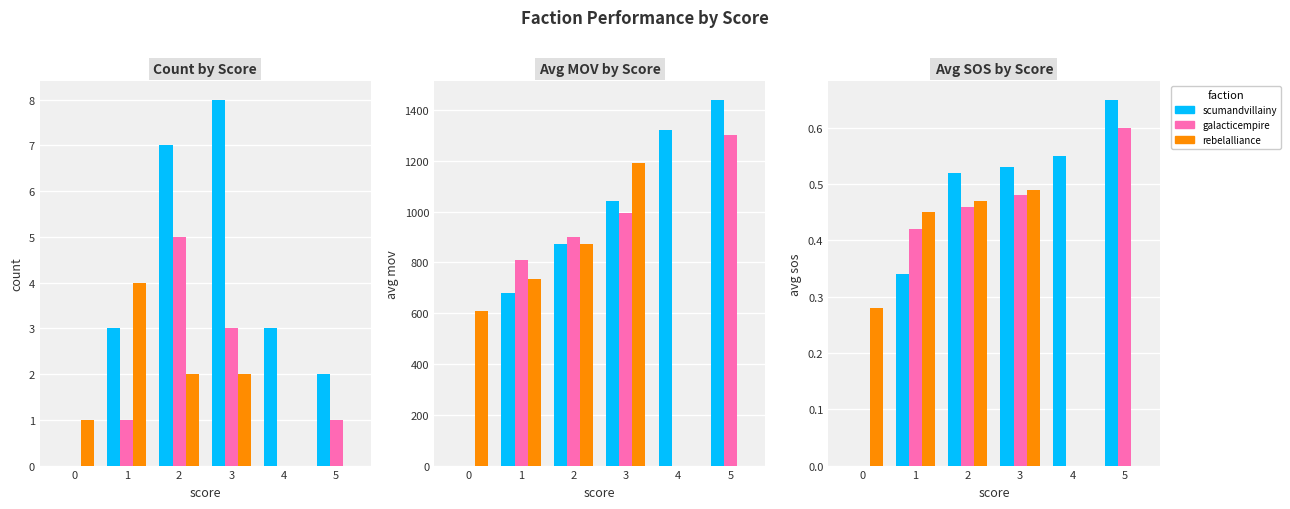

What are all the series names shown in the legend?

scumandvillainy, galacticempire, rebelalliance